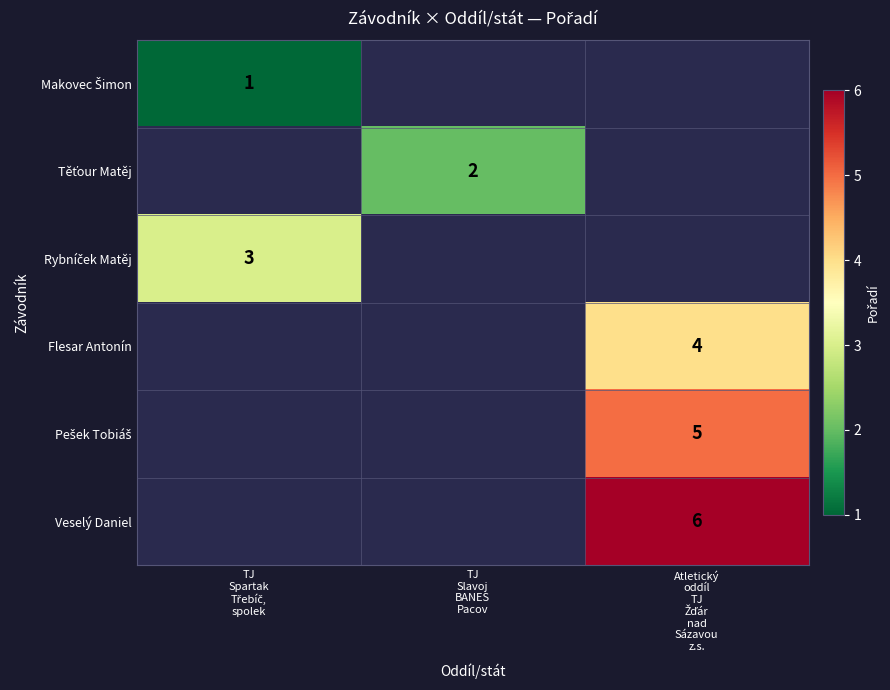

What is the maximum value shown in the chart?

6.0